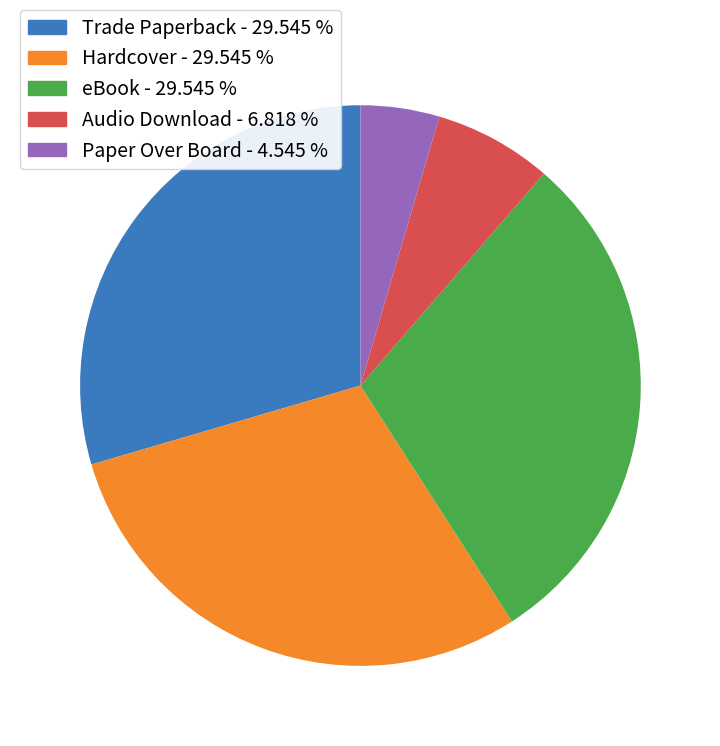

What is the ratio of the value at Hardcover to the value at Paper Over Board?

6.5